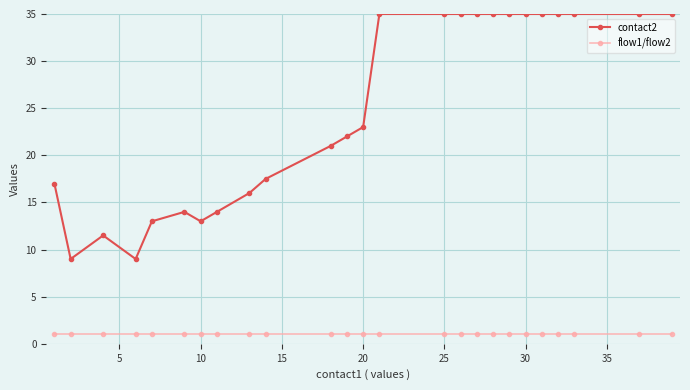

True or false: contact2 has more than 0 interior local peaks.

True